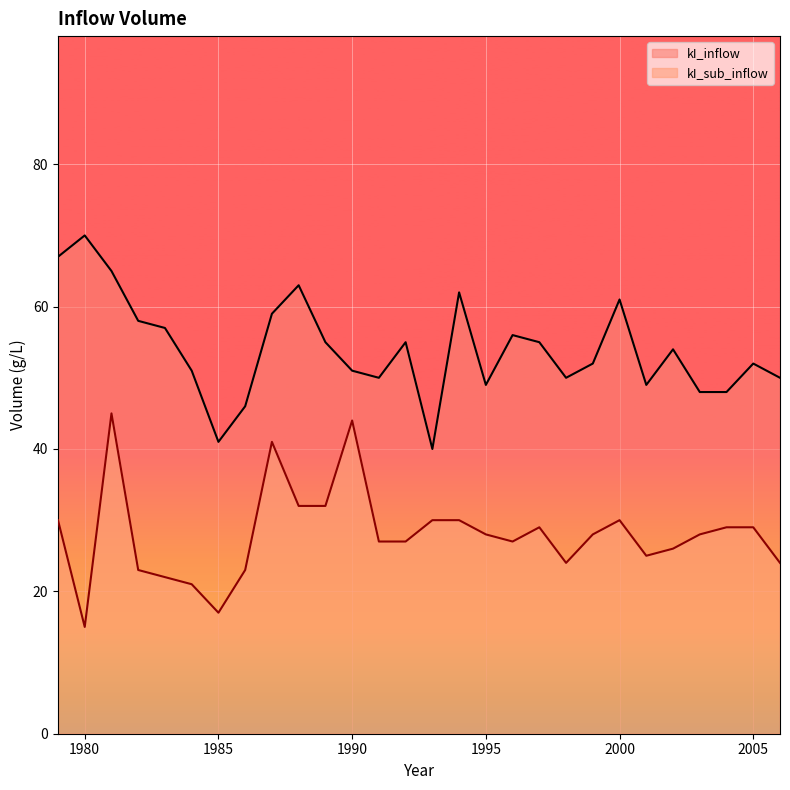

What is the spread (max minus min) of values at 1990?

7